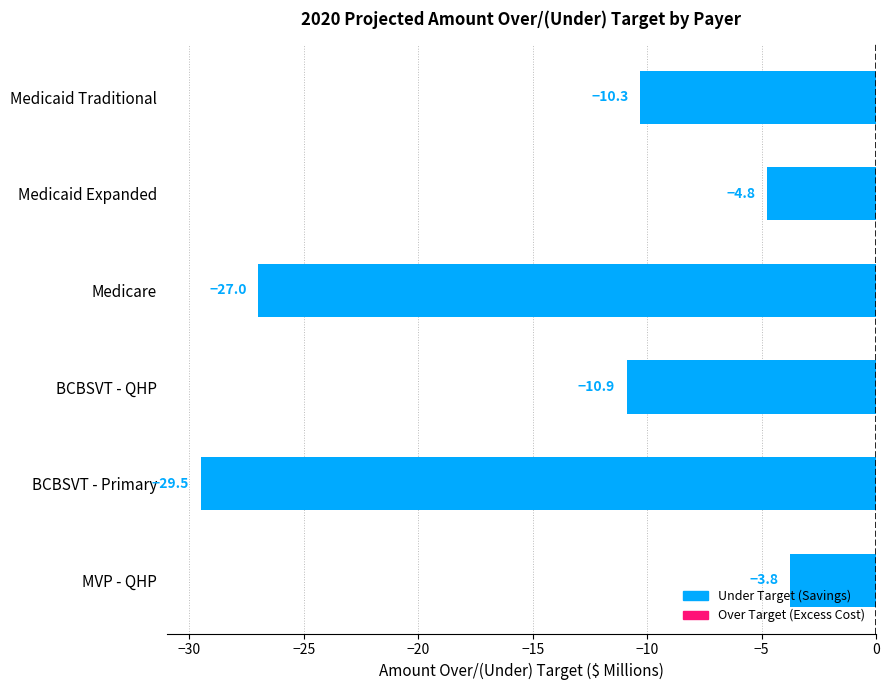

Which has a higher value, BCBSVT - Primary or BCBSVT - QHP?

BCBSVT - QHP